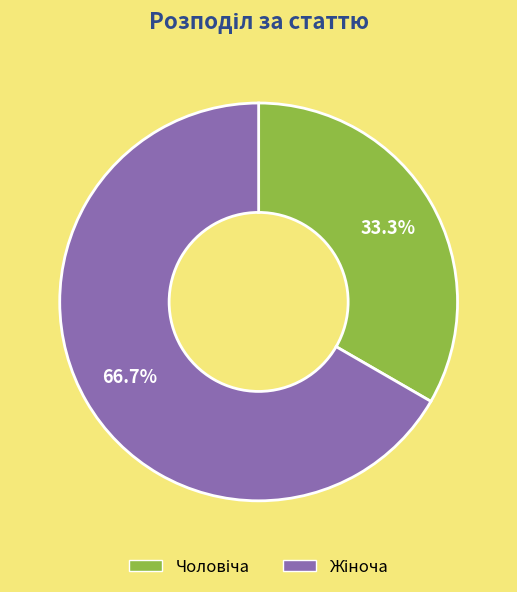

Is there a majority slice in this chart?

Yes